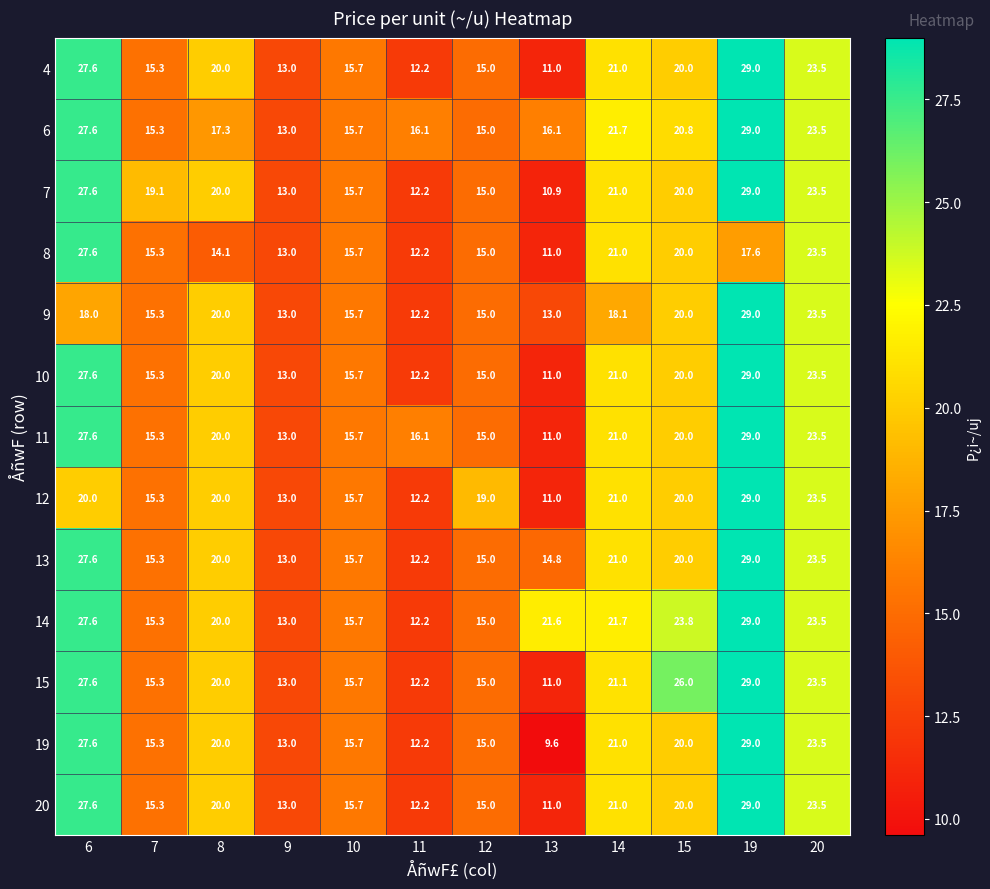

Read the 9 value at 15.

20.0